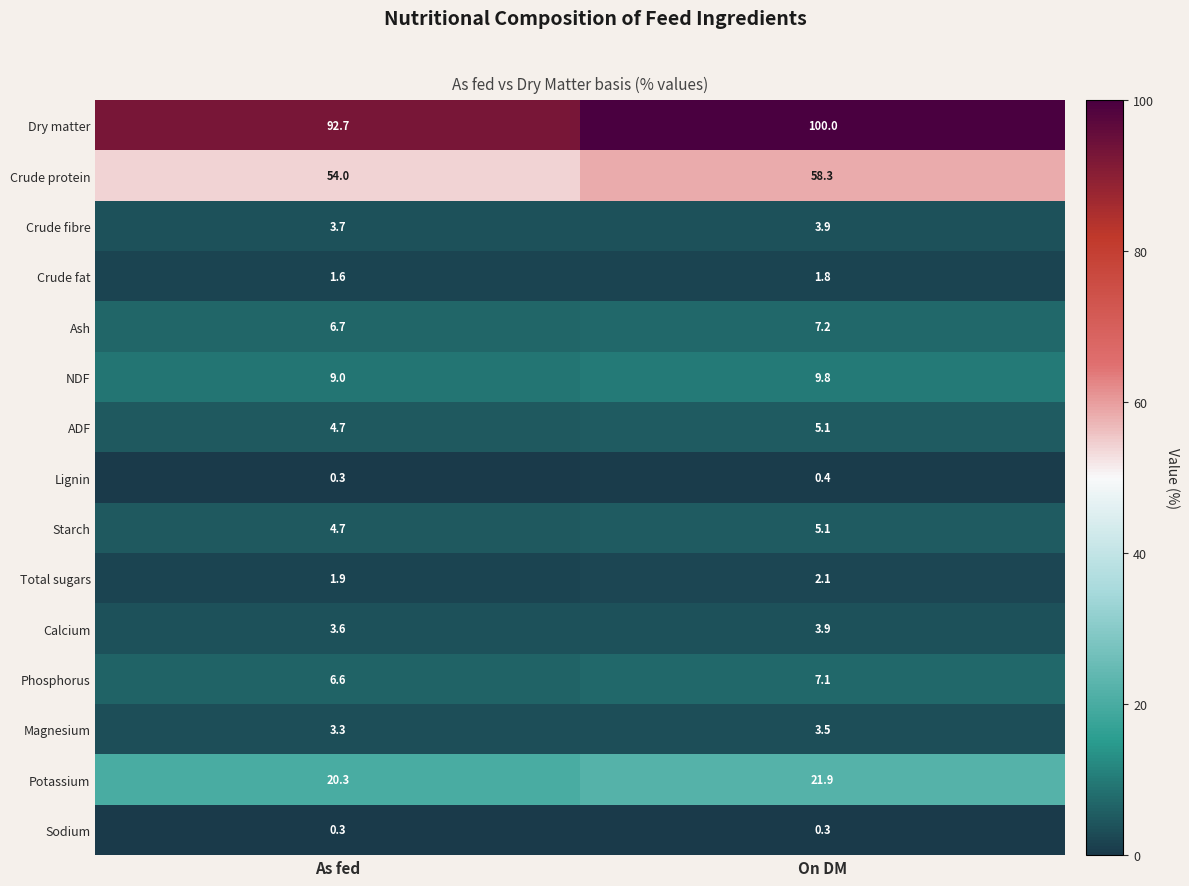

What is the average value of the Total sugars series?

2.0